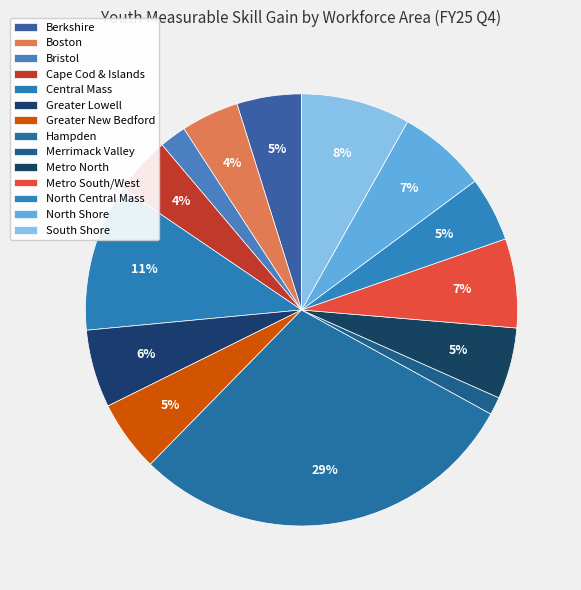

How many segments does this pie chart have?

14